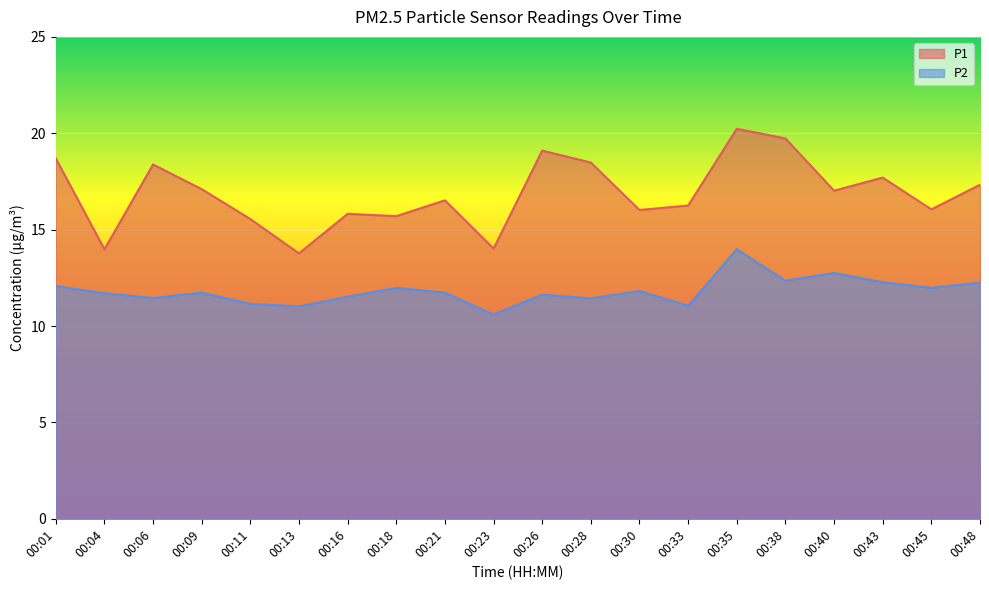

Between 00:06 and 00:26, which series saw the biggest shift?

P1